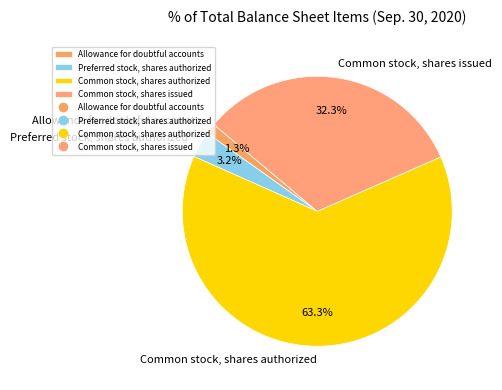

How many slices are in this pie chart?

4